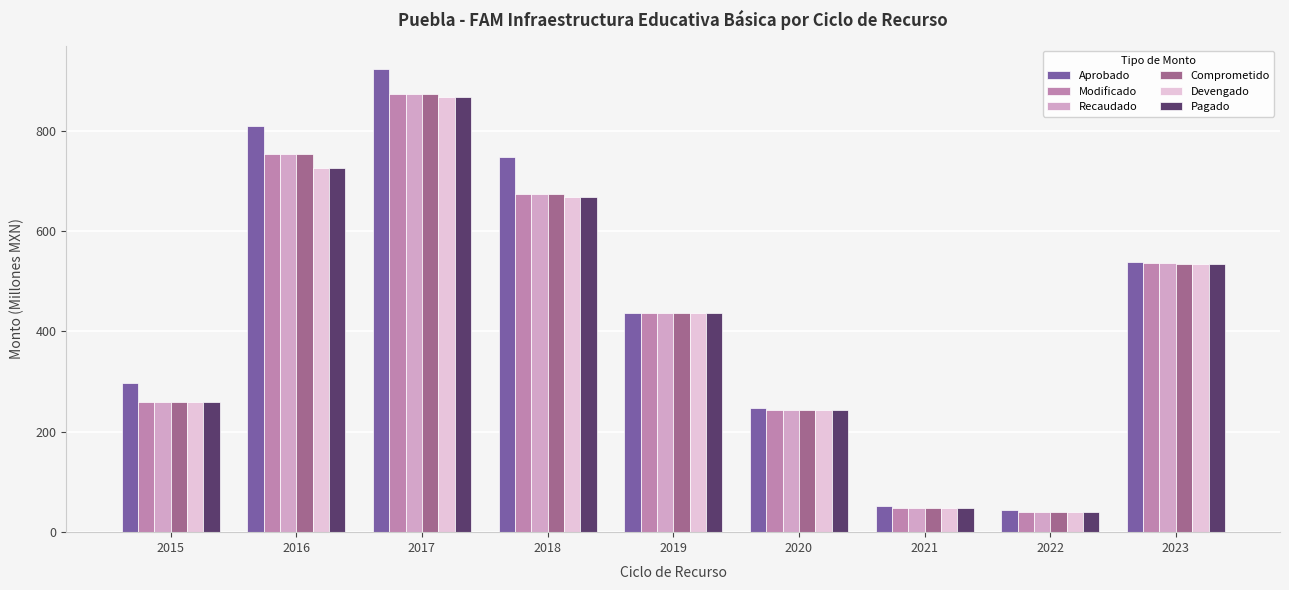

What is the spread (max minus min) of values at 2023?

2.5